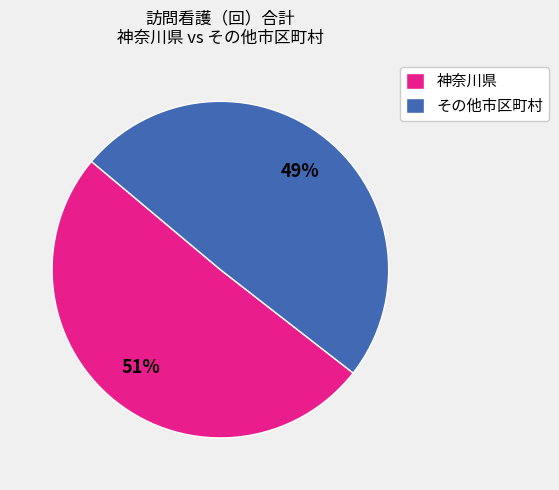

Combined, do 神奈川県 and その他市区町村 account for over 50%?

Yes